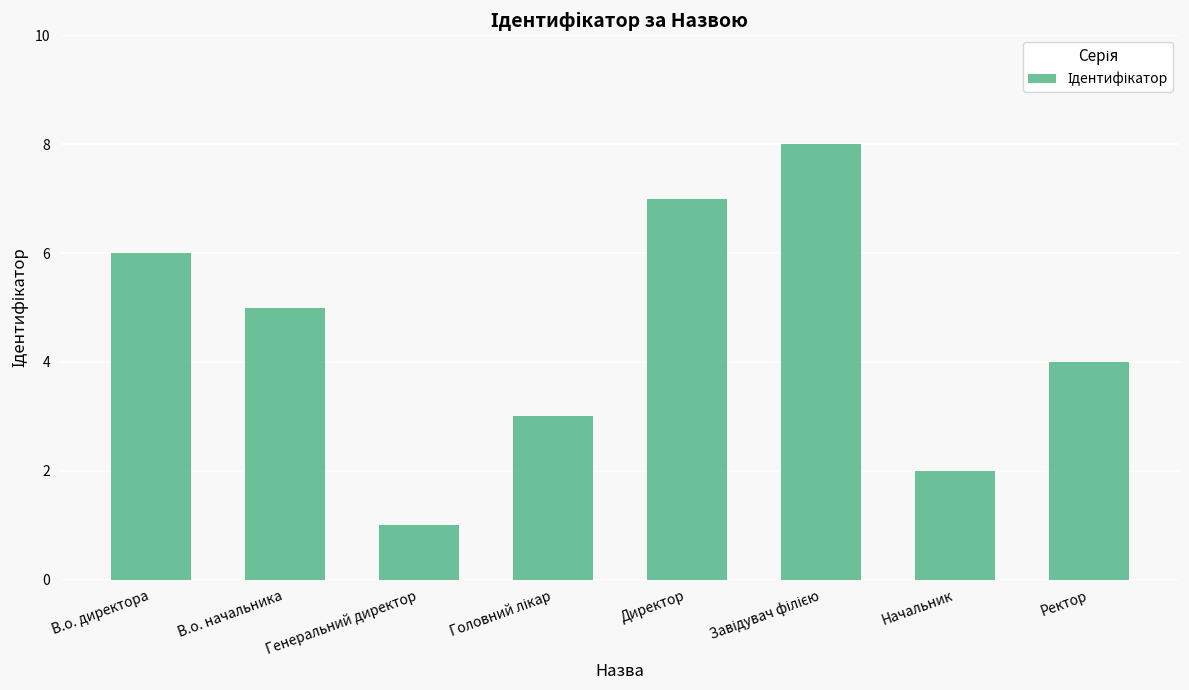

How many values are below 5?

4